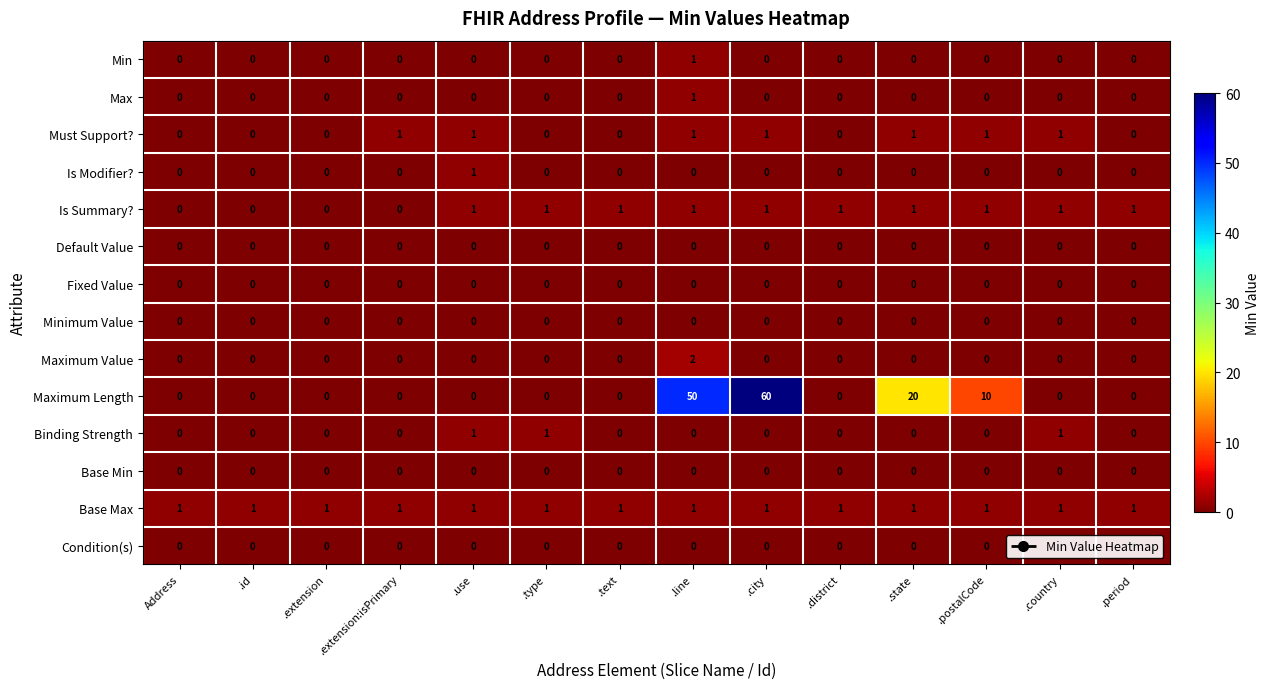

Which label corresponds to the largest value in the chart?

.city